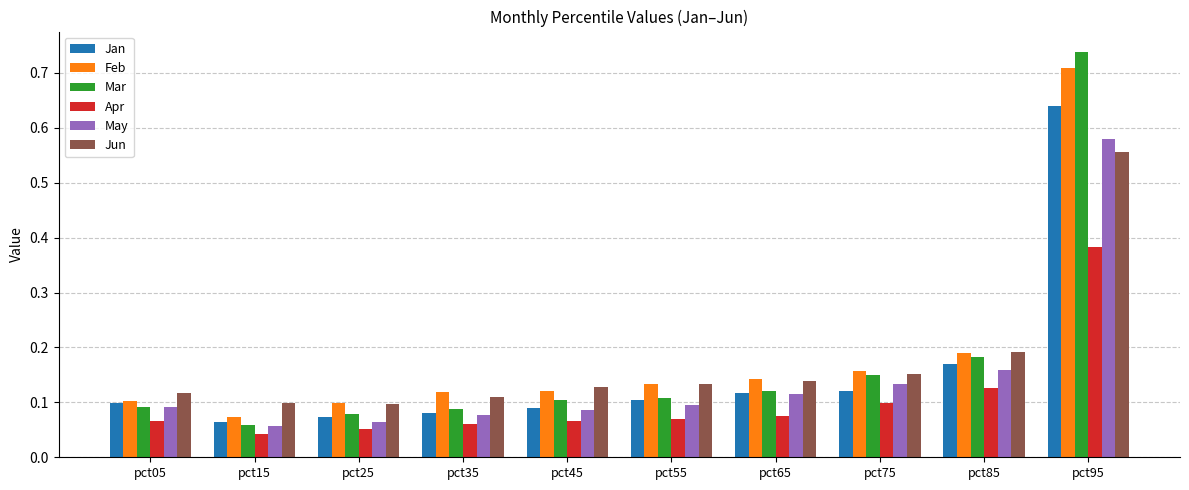

How many distinct data groups are displayed?

6